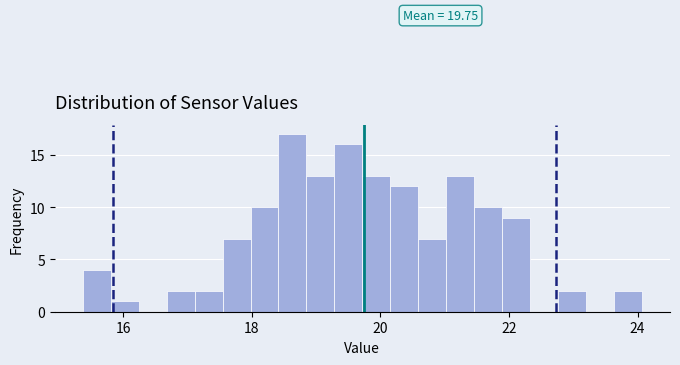

Around what value on the x-axis is the tallest bar? Give the approximate position of its centre, as read against the axis.

18.6